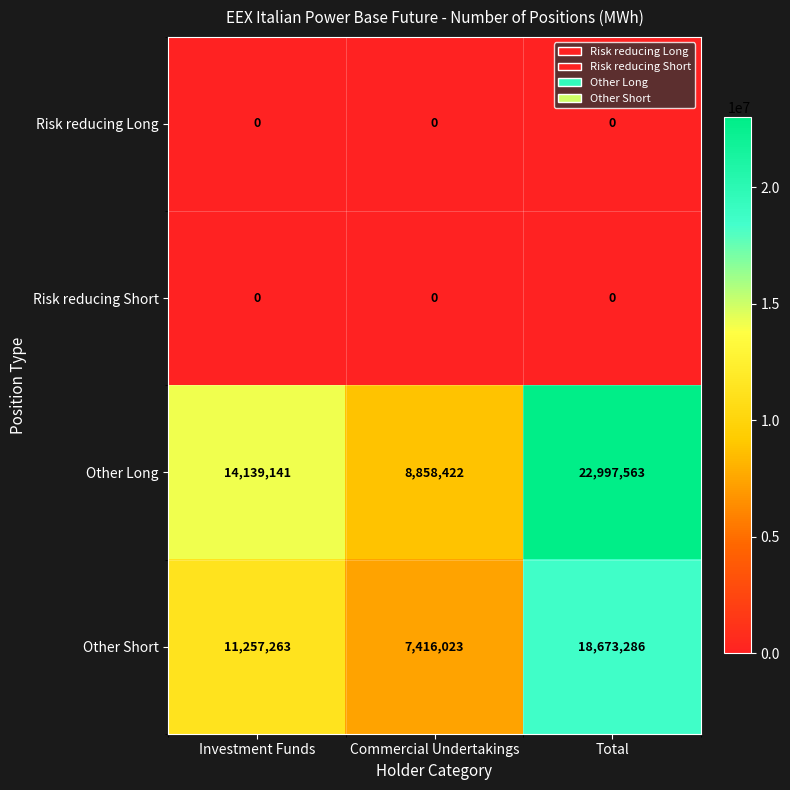

What is the difference between the highest and lowest values at Commercial Undertakings?

8858422